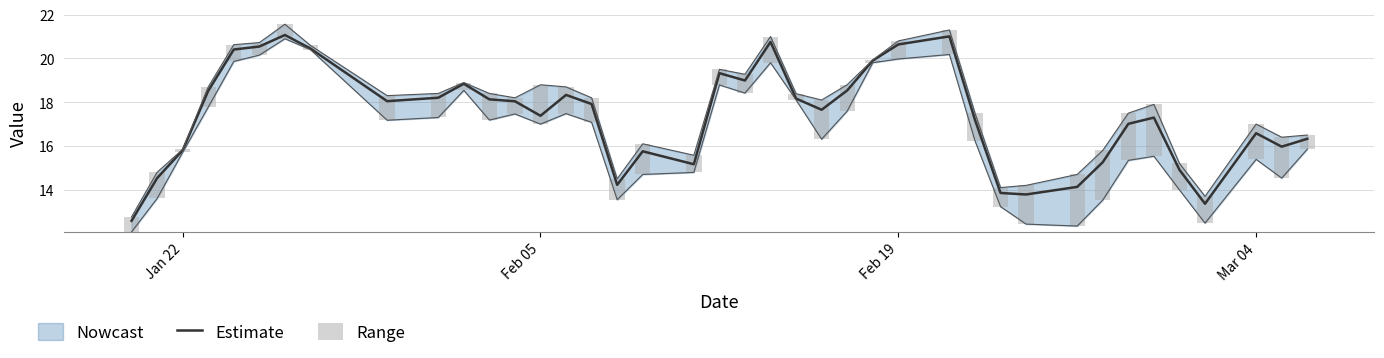

What is the difference between the maximum and minimum values in the Range series?

2.2